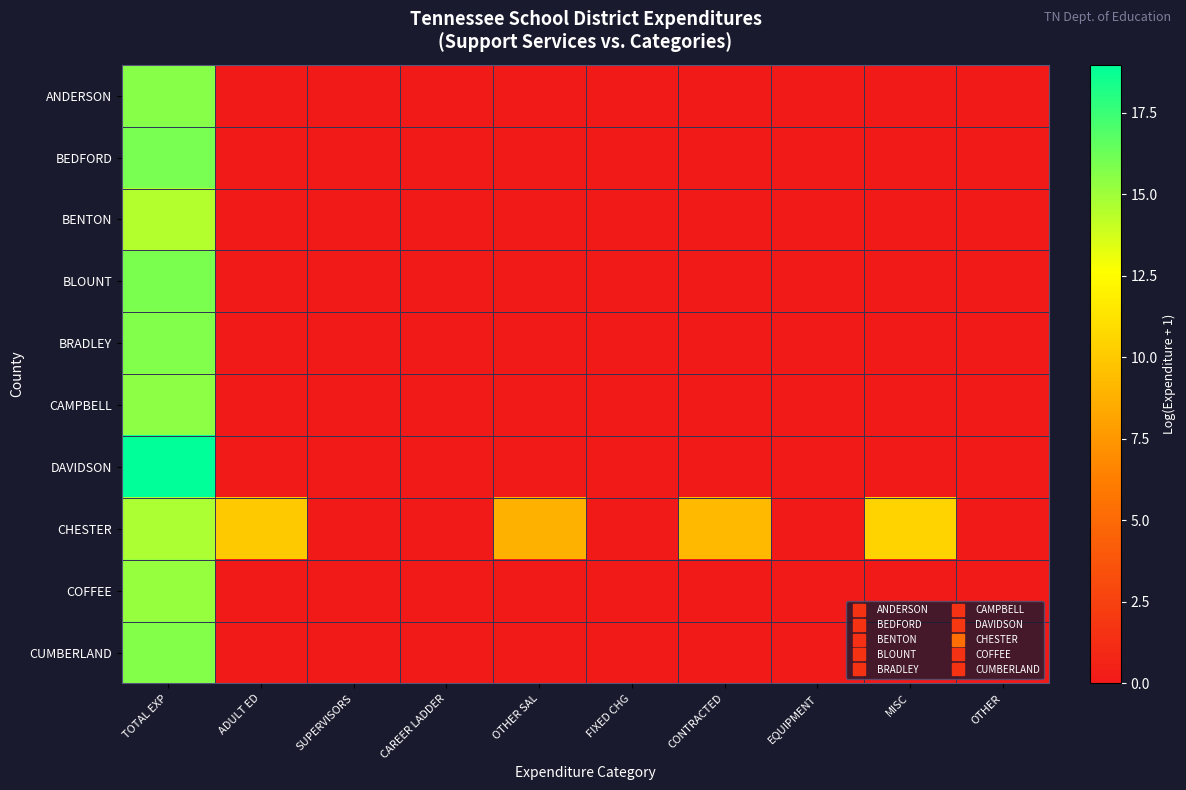

At how many categories does at least one series exceed 2?

5